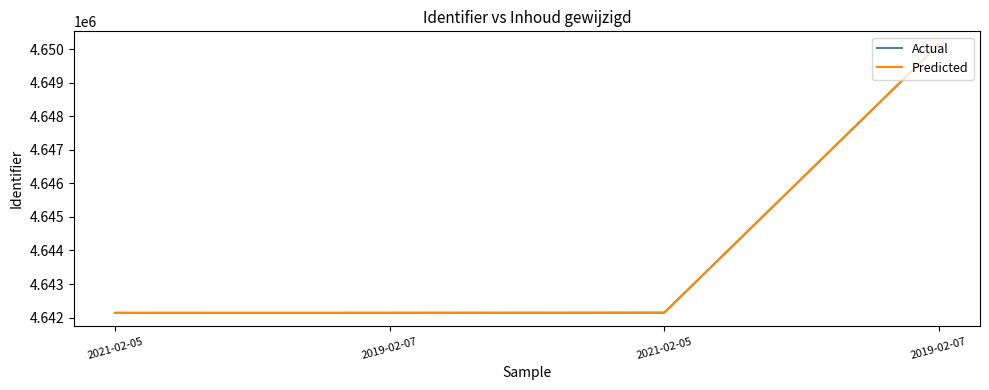

How many lines are shown in the chart?

2